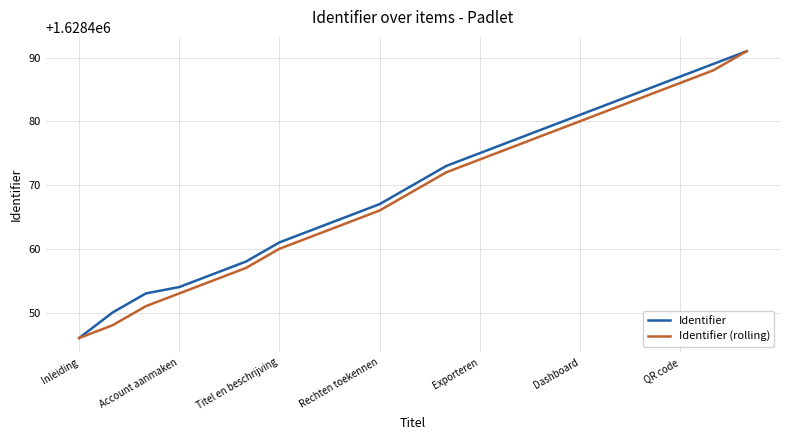

What is the greatest value displayed?

1628491